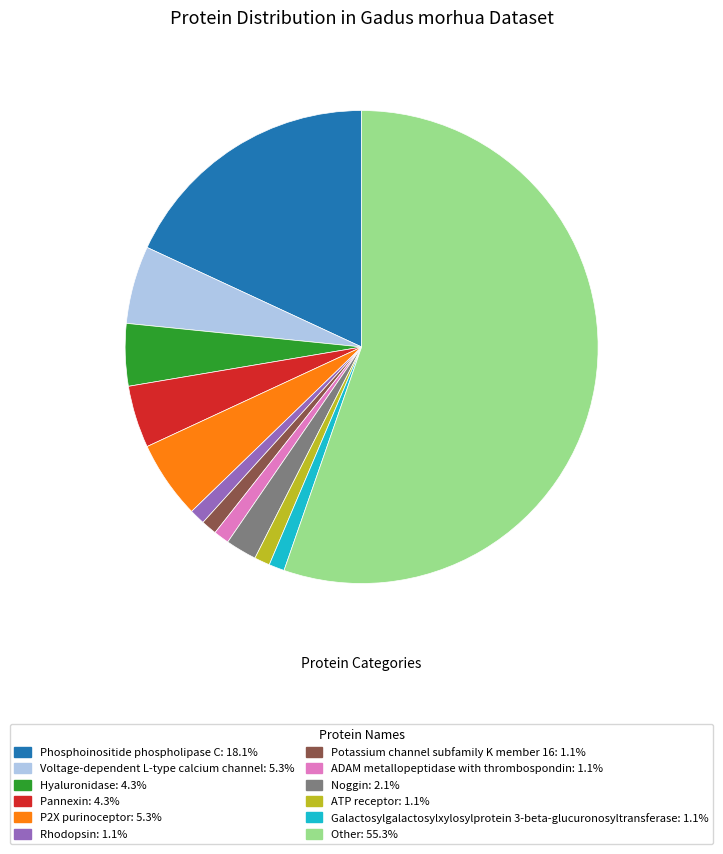

Count the number of slices in the pie.

12